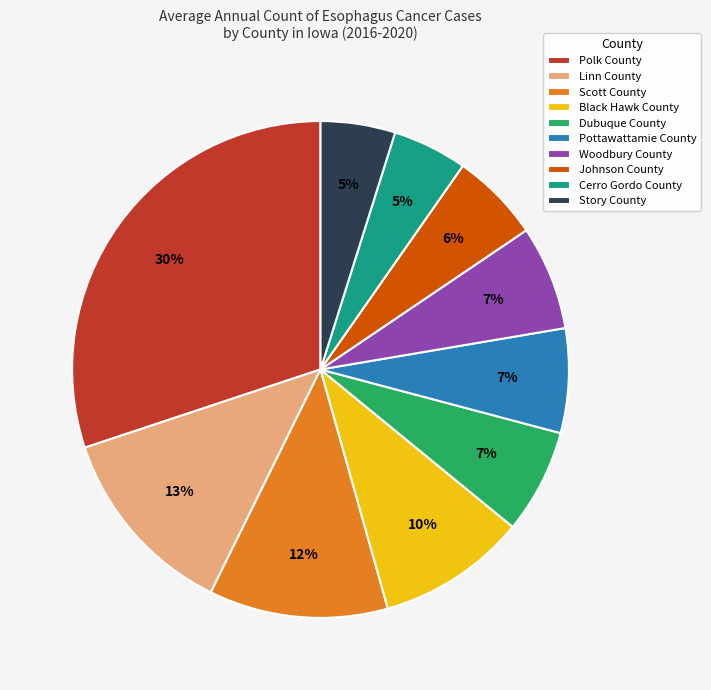

Is the sum of Linn County and Pottawattamie County greater than half?

No